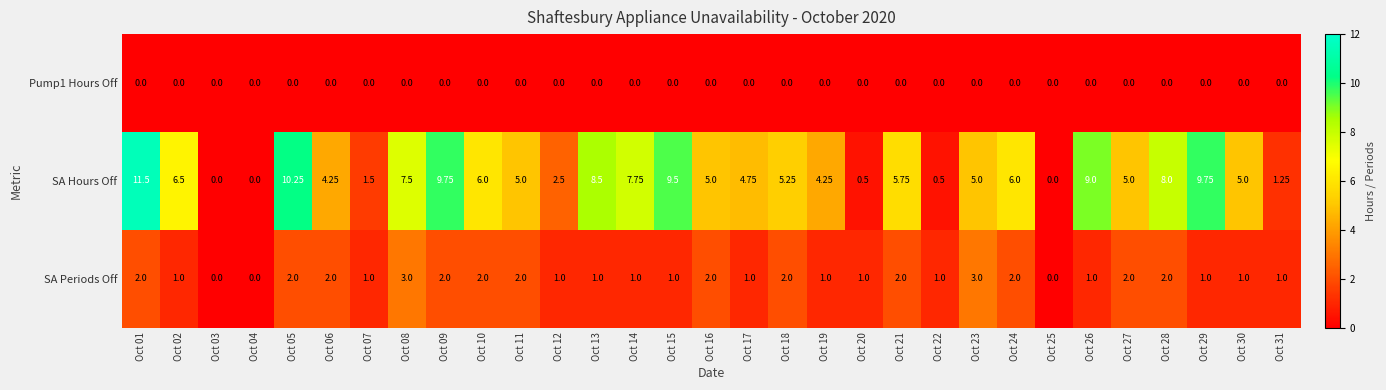

Is the value of SA Hours Off at Oct 07 greater than the value of SA Periods Off at Oct 27?

No